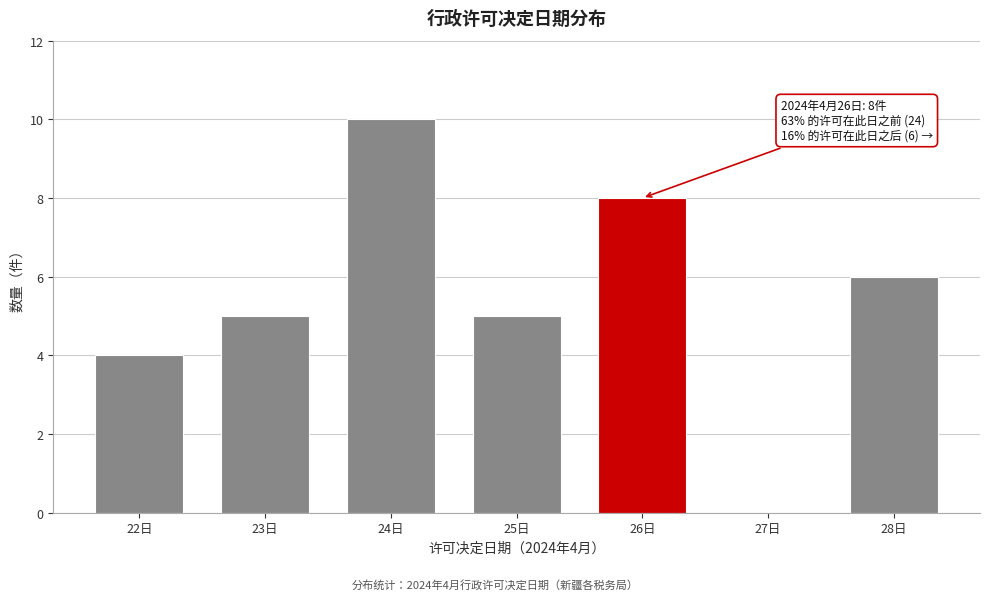

Reading right to left, extract all data points from this chart.

28日=6	27日=0	26日=8	25日=5	24日=10	23日=5	22日=4